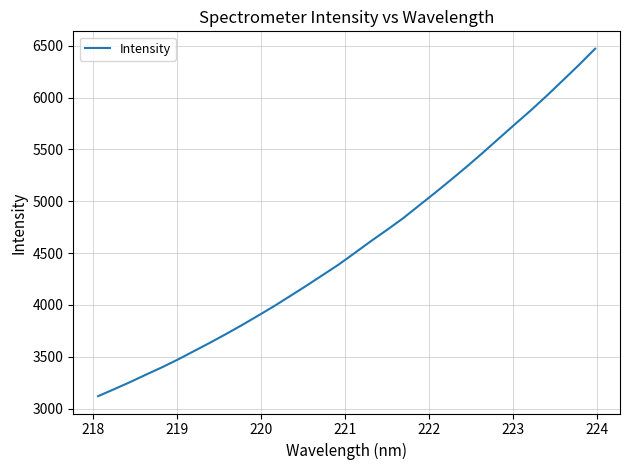

What is the maximum value shown in the chart?

6472.4